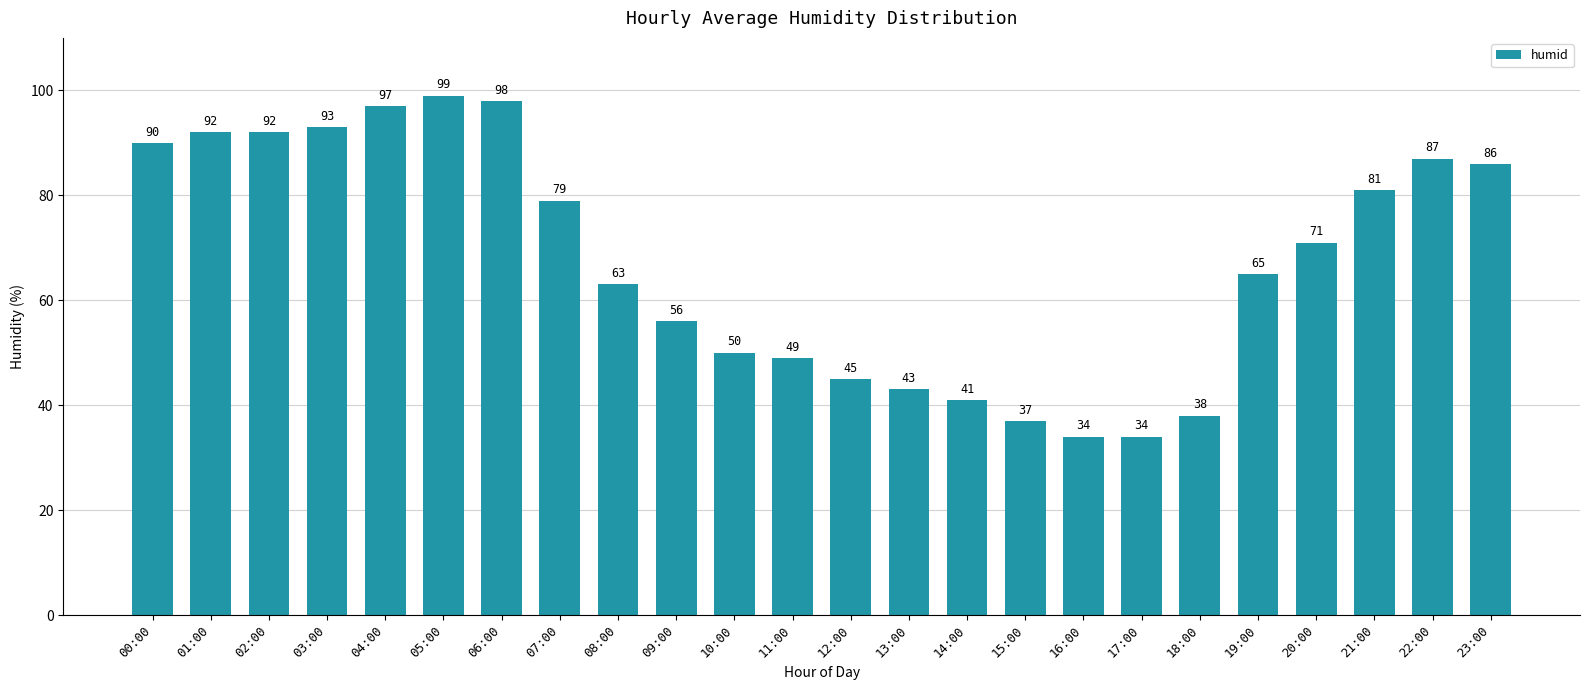

At which label is the value closest to 66?

19:00